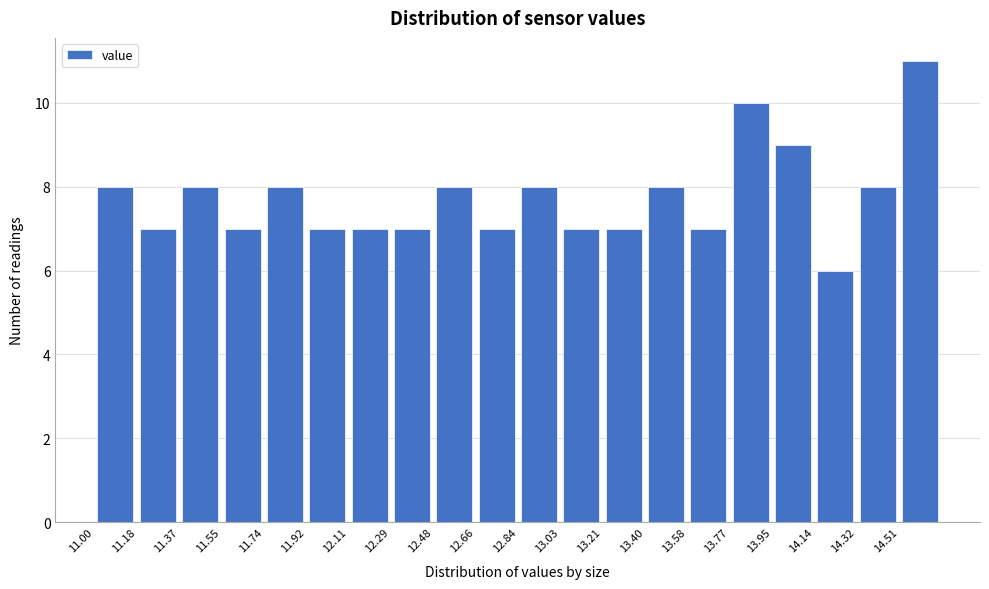

Reading left to right, list every bar in this chart as the range it spans on the x-axis followed by its height. Neither the bar edges nor the heights are printed on the chart, so give them approximately, as read against the axes.

11.00 to 11.18: 8
11.18 to 11.36: 7
11.36 to 11.56: 8
11.56 to 11.74: 7
11.74 to 11.92: 8
11.92 to 12.10: 7
12.10 to 12.30: 7
12.30 to 12.48: 7
12.48 to 12.66: 8
12.66 to 12.84: 7
12.84 to 13.02: 8
13.02 to 13.22: 7
13.22 to 13.40: 7
13.40 to 13.58: 8
13.58 to 13.76: 7
13.76 to 13.96: 10
13.96 to 14.14: 9
14.14 to 14.32: 6
14.32 to 14.50: 8
14.50 to 14.70: 11